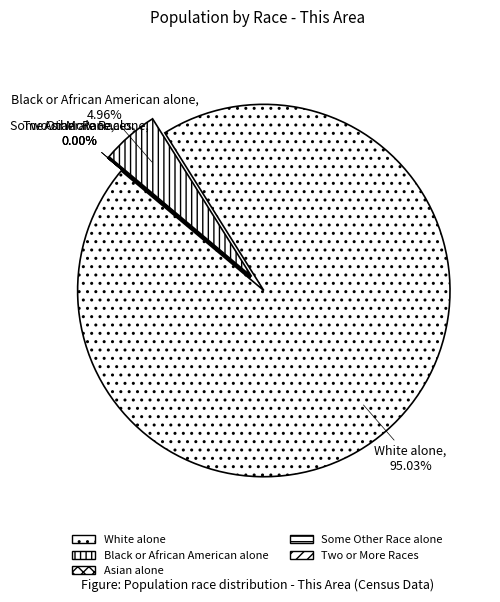

True or false: Some Other Race alone accounts for 0% of the total.

True